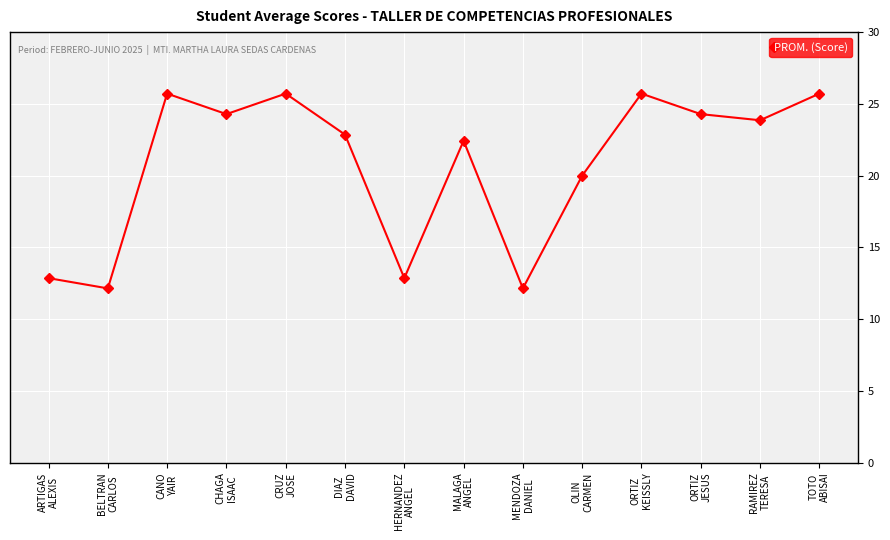

True or false: there are more than 2 points higher than both neighbors.

True